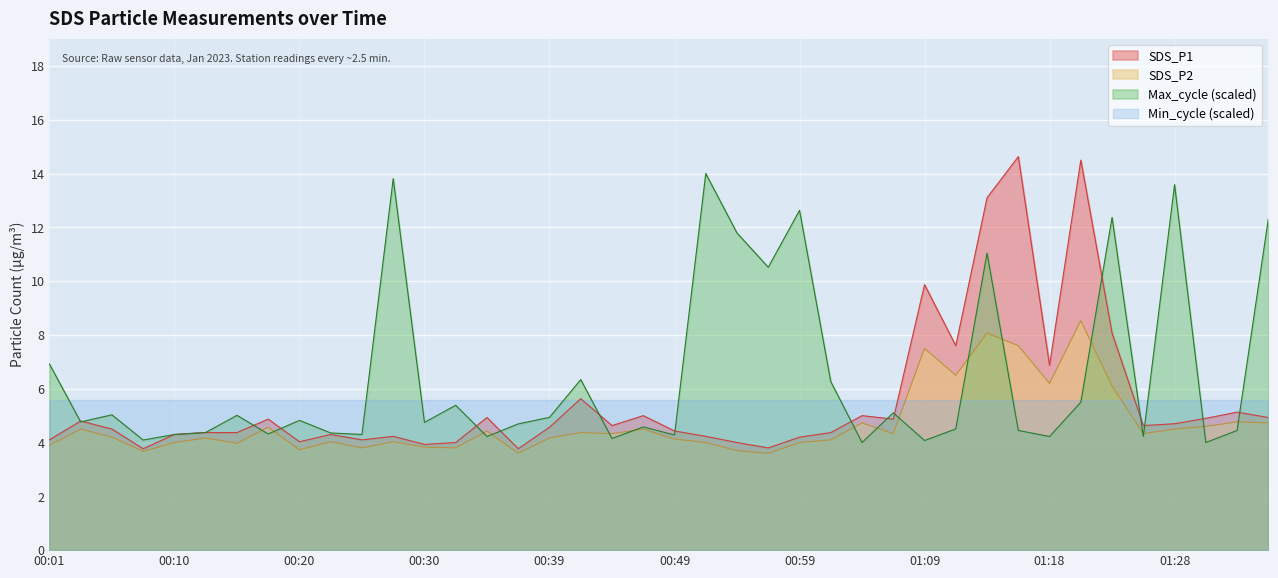

Read the SDS_P1 value at 01:16.

14.6